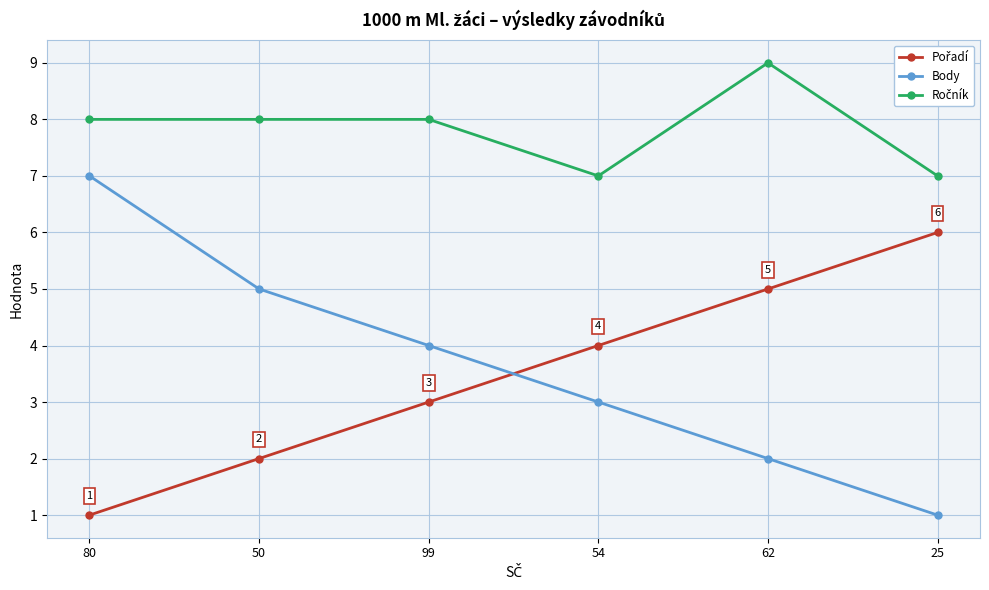

What is the average value of the Body series?

4